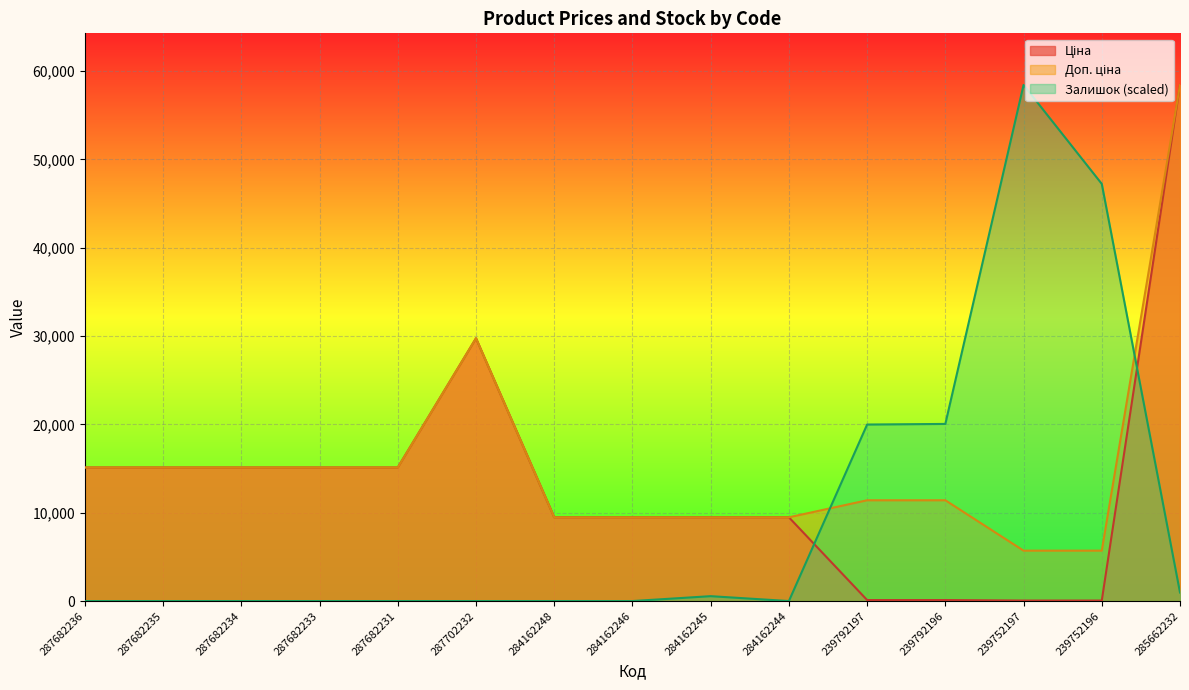

What is the label of the 2nd point from the left?

287682235